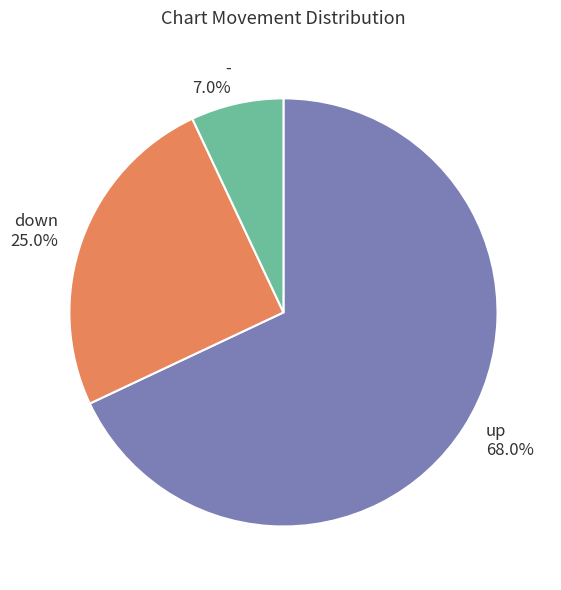

Between - and down, which is larger?

down